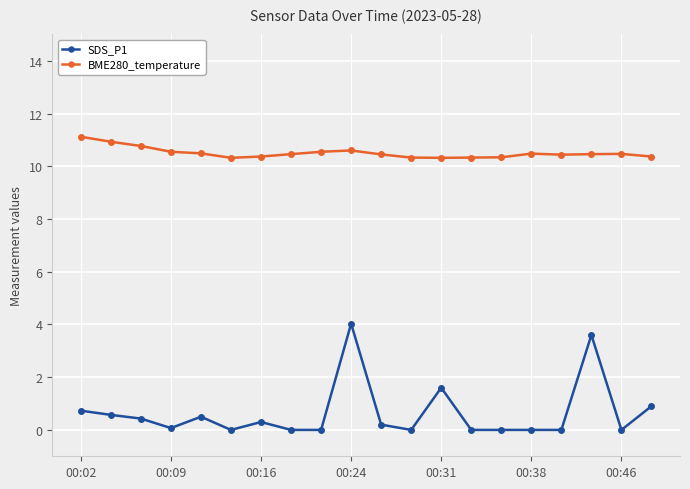

Which series has the largest total across all categories?

BME280_temperature